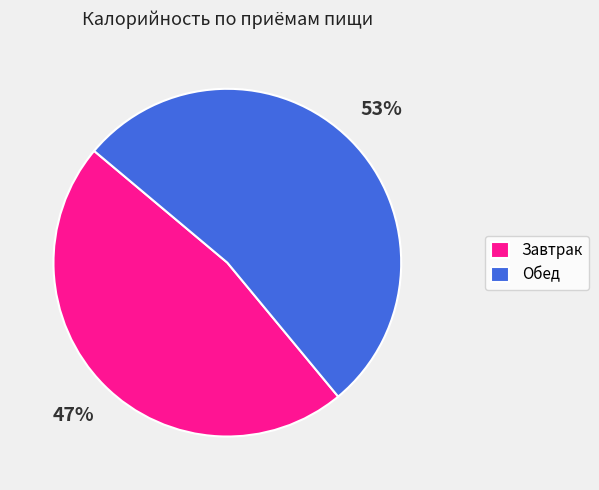

What is the majority slice?

Обед